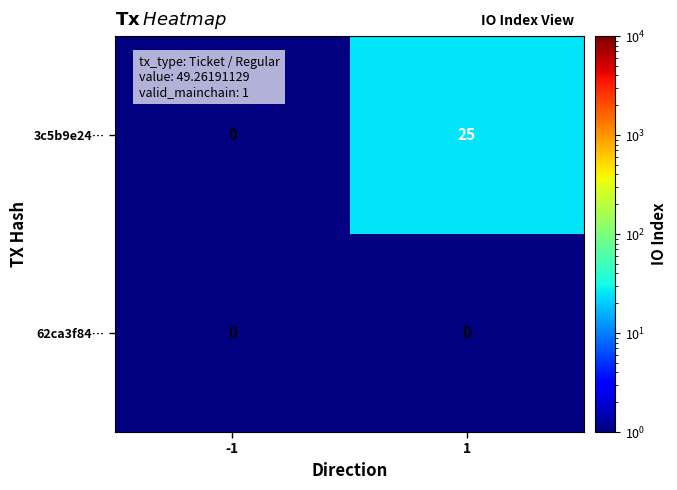

What is the total value across all series at 1?

25